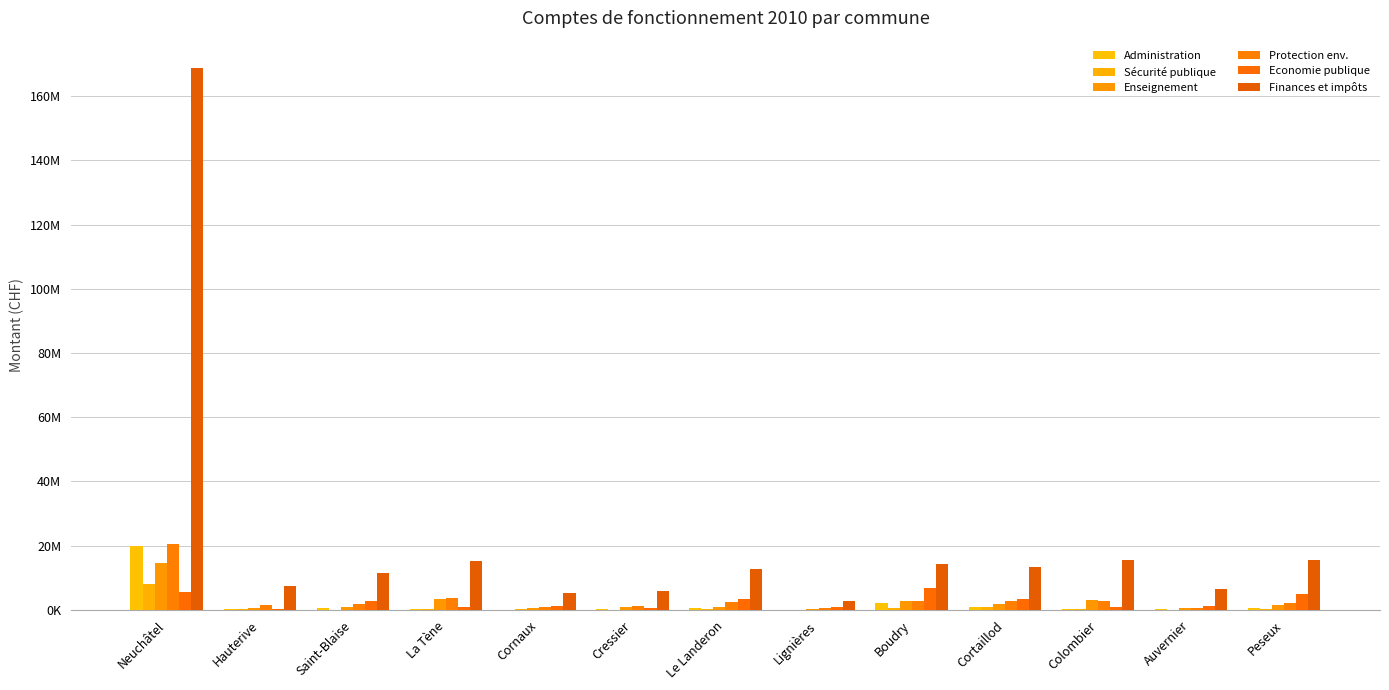

Is it true that Sécurité publique equals 194792 at Colombier?

True